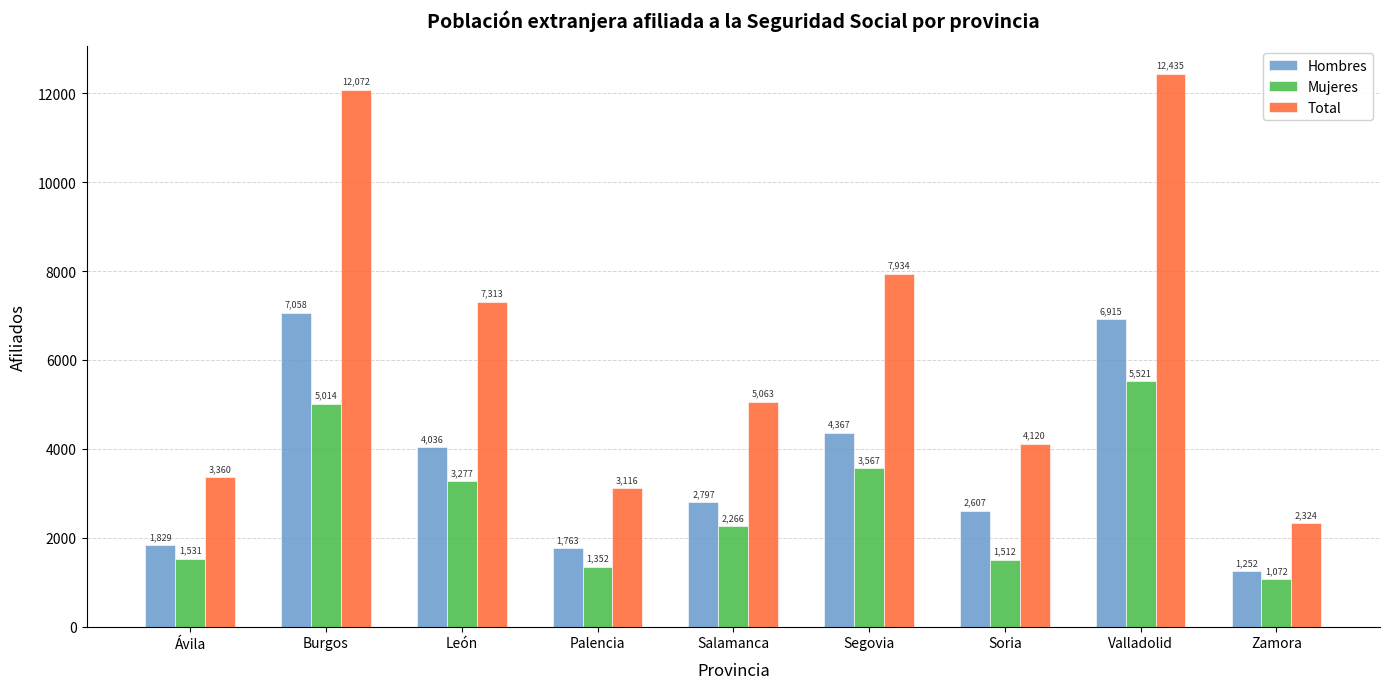

List the series in order of their peak value, lowest first.

Mujeres, Hombres, Total